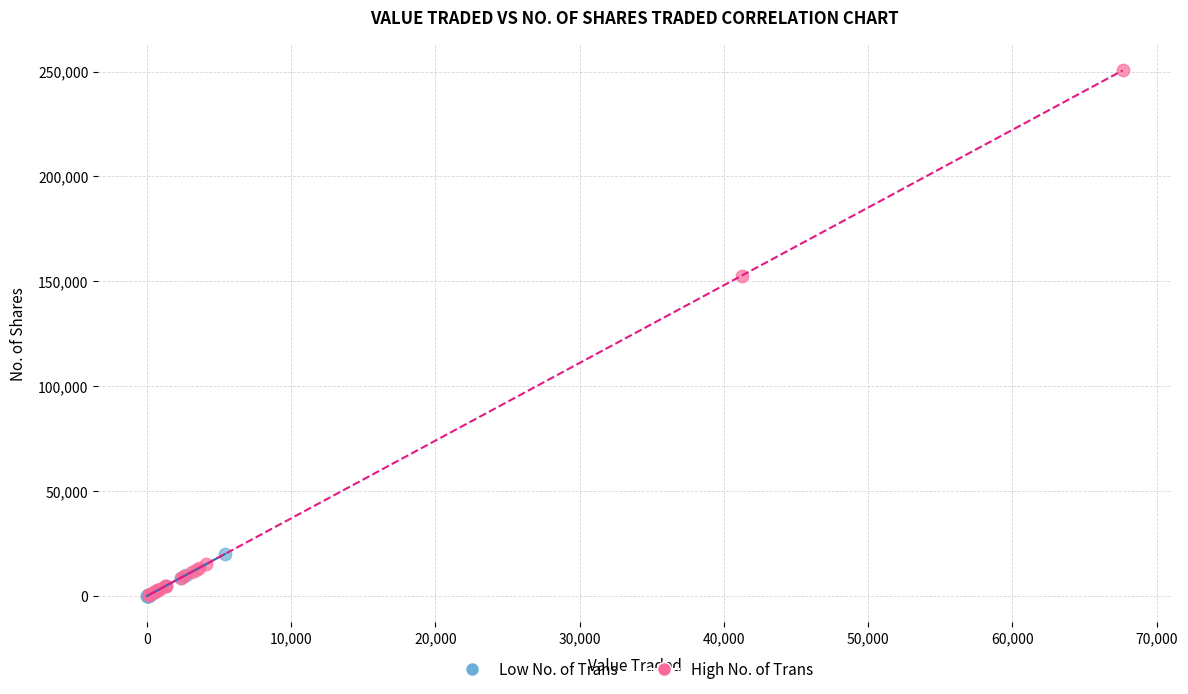

Which series has the widest spread of Y values?

High No. of Trans